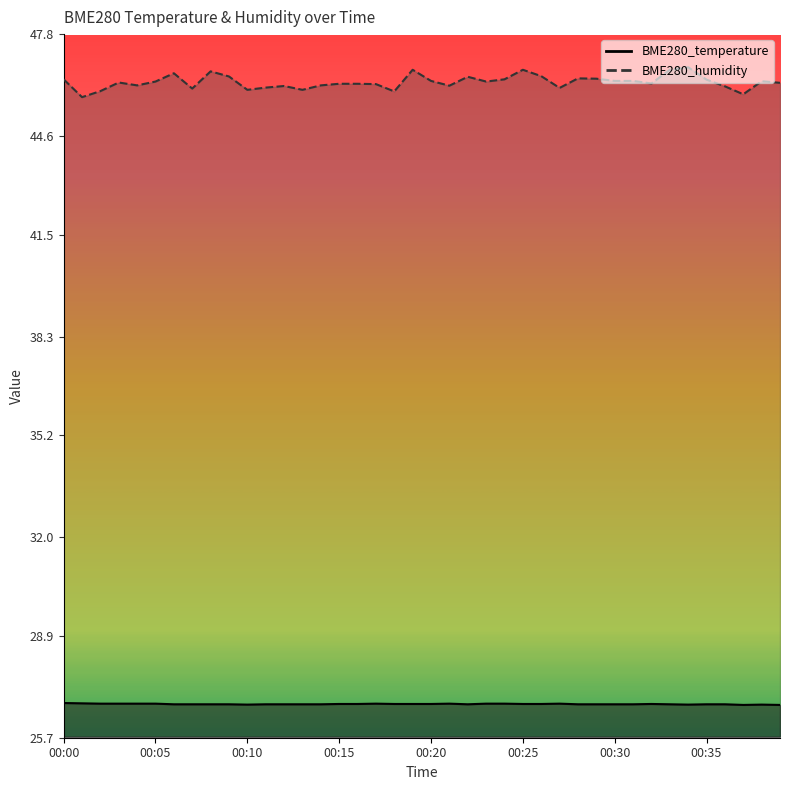

True or false: BME280_humidity and BME280_temperature intersect in this chart.

False